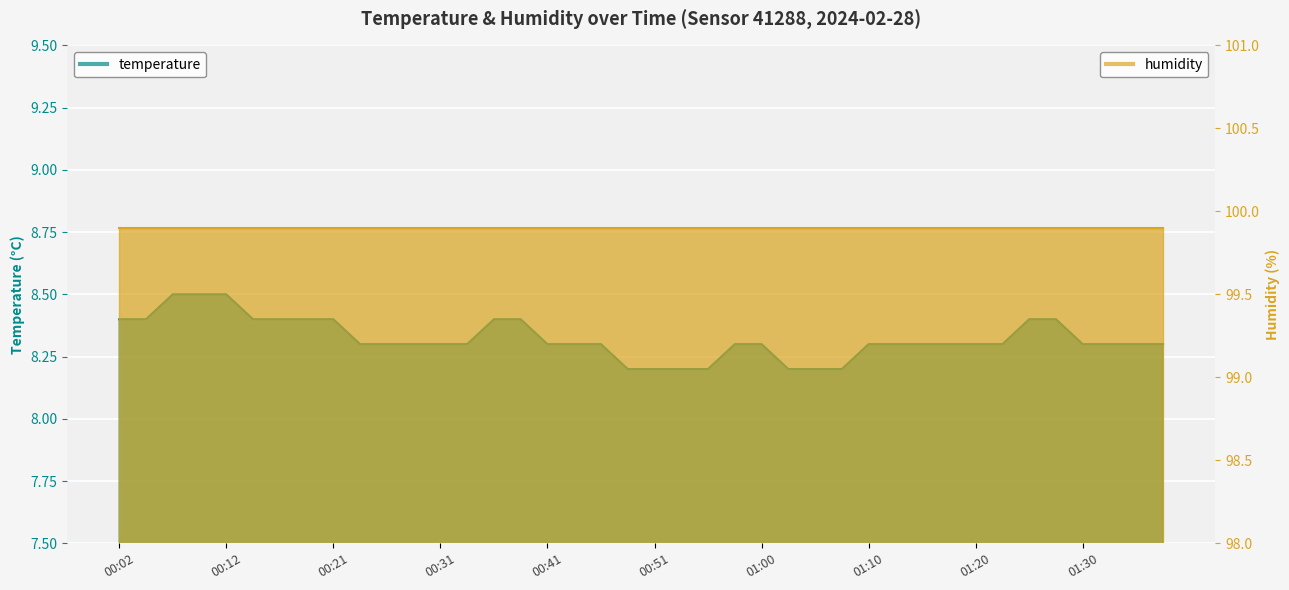

The value at 00:12 is 12.2. True or false?

False